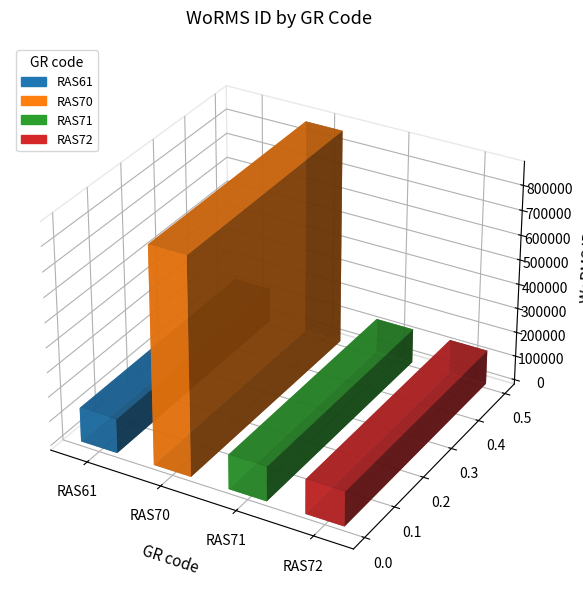

What is the minimum value shown in the chart?

138878